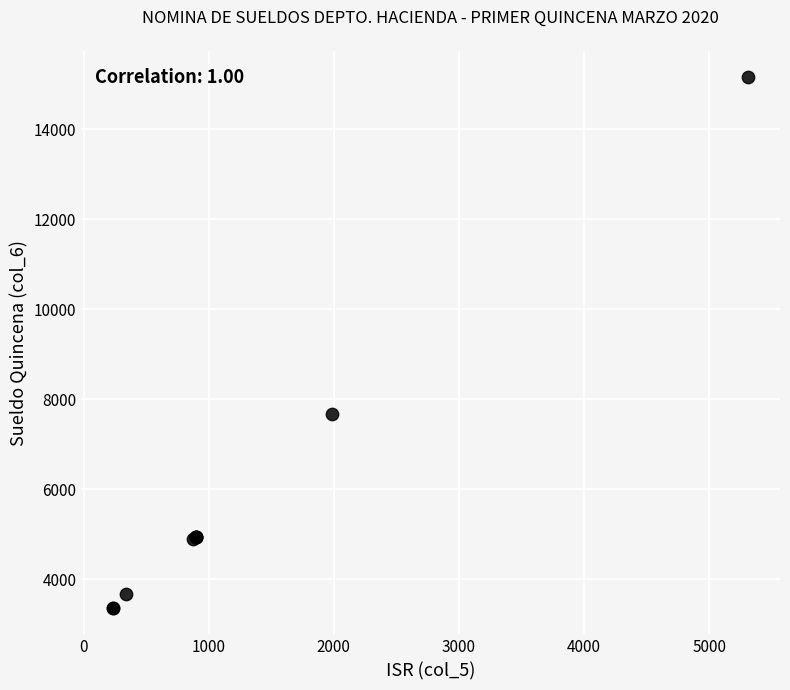

What Y value in the scatter plot is closest to 9261?

7680.8